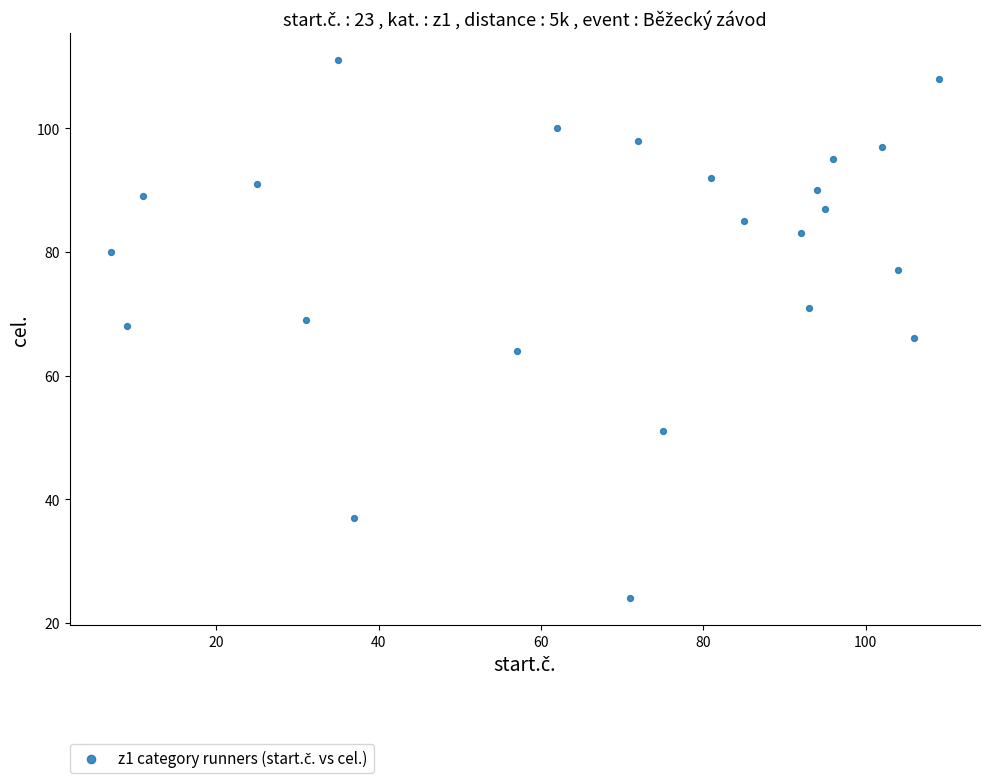

What is the range of X values (max minus min)?

102